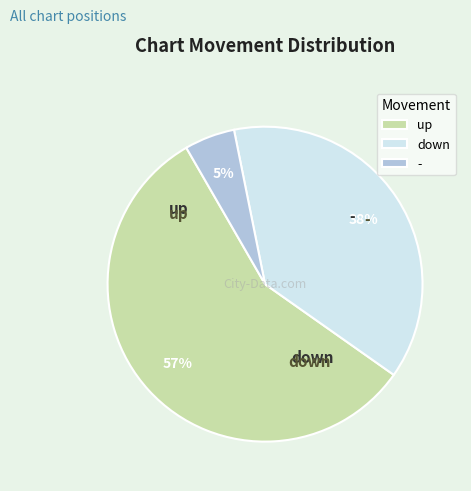

Combined, do - and up account for over 50%?

Yes